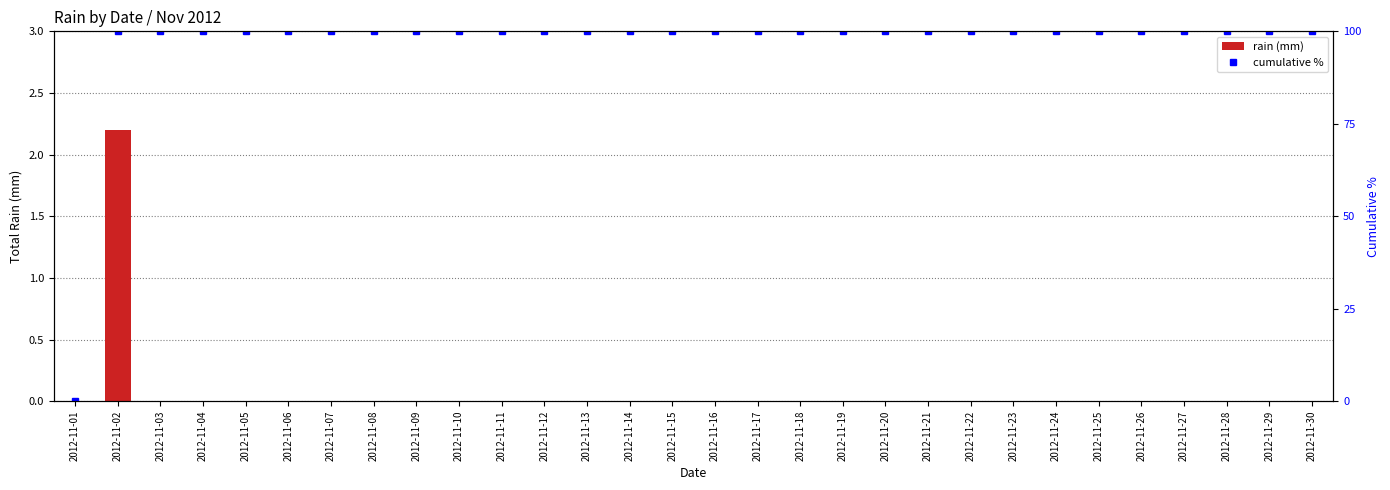

The rain (mm) series shows 0.0 at 2012-11-13. True or false?

True